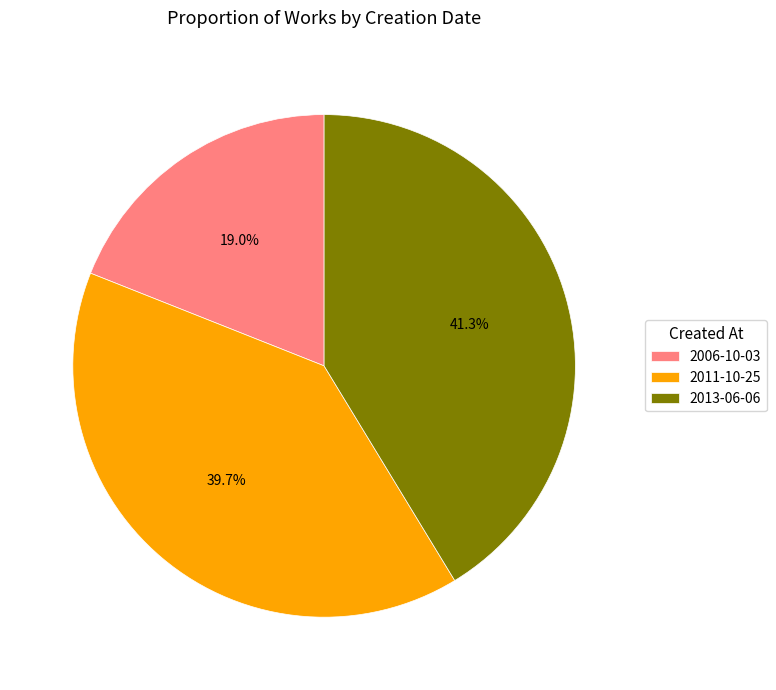

Combined, do 2006-10-03 and 2013-06-06 account for over 50%?

Yes